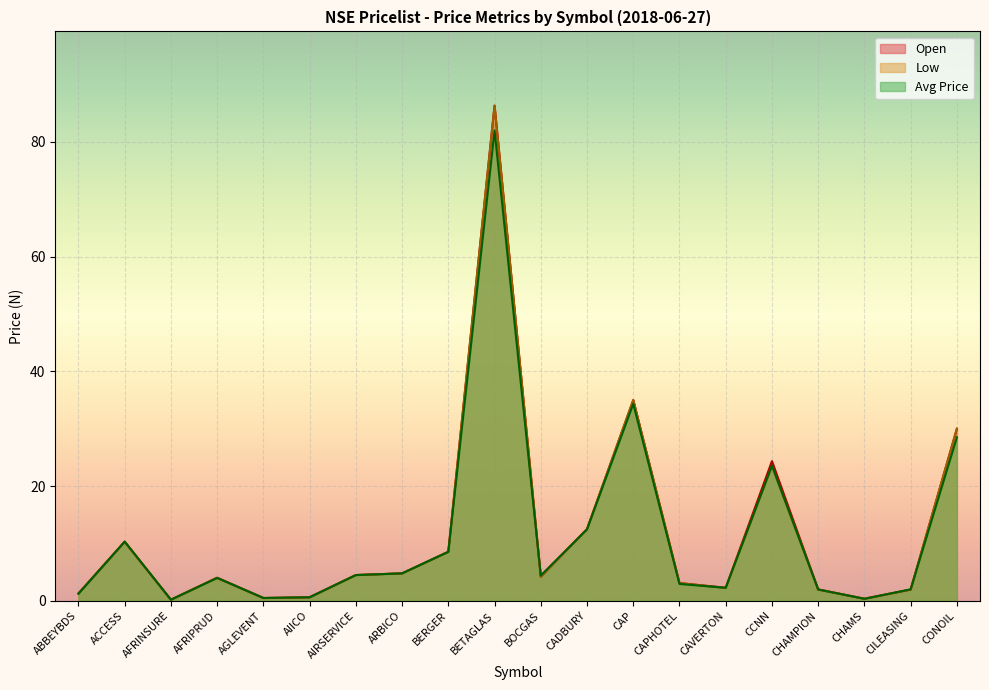

What is the difference between the Open values at ABBEYBDS and AIICO?

0.7